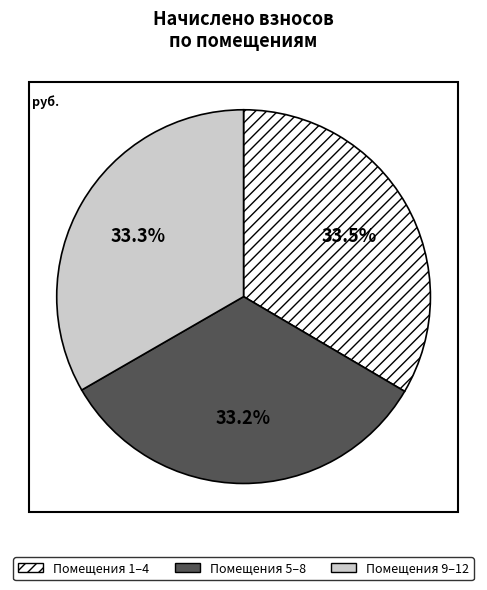

Count the number of slices in the pie.

3